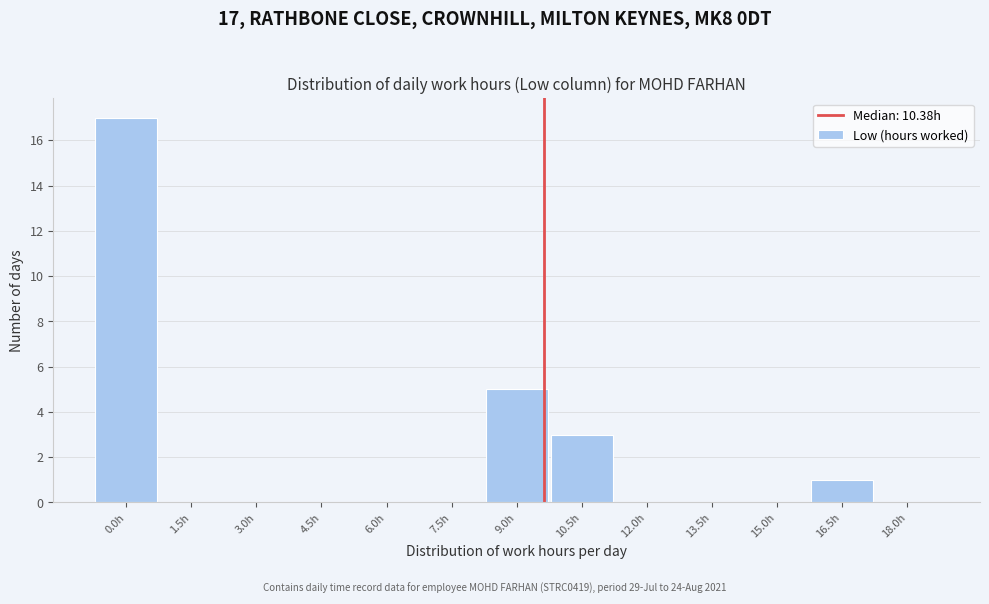

Reading left to right, extract all data points from this chart.

0.0h=17	1.5h=0	3.0h=0	4.5h=0	6.0h=0	7.5h=0	9.0h=5	10.5h=3	12.0h=0	13.5h=0	15.0h=0	16.5h=1	18.0h=0